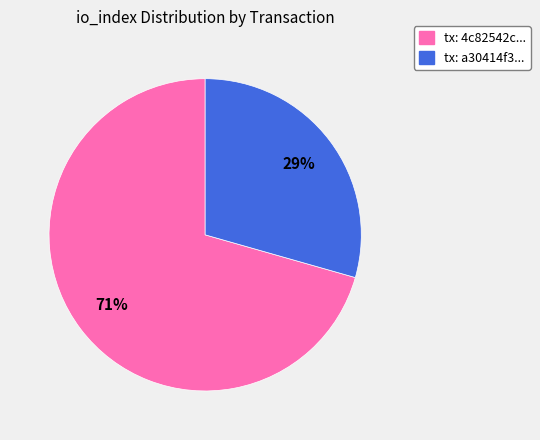

Does any single category account for the majority?

Yes